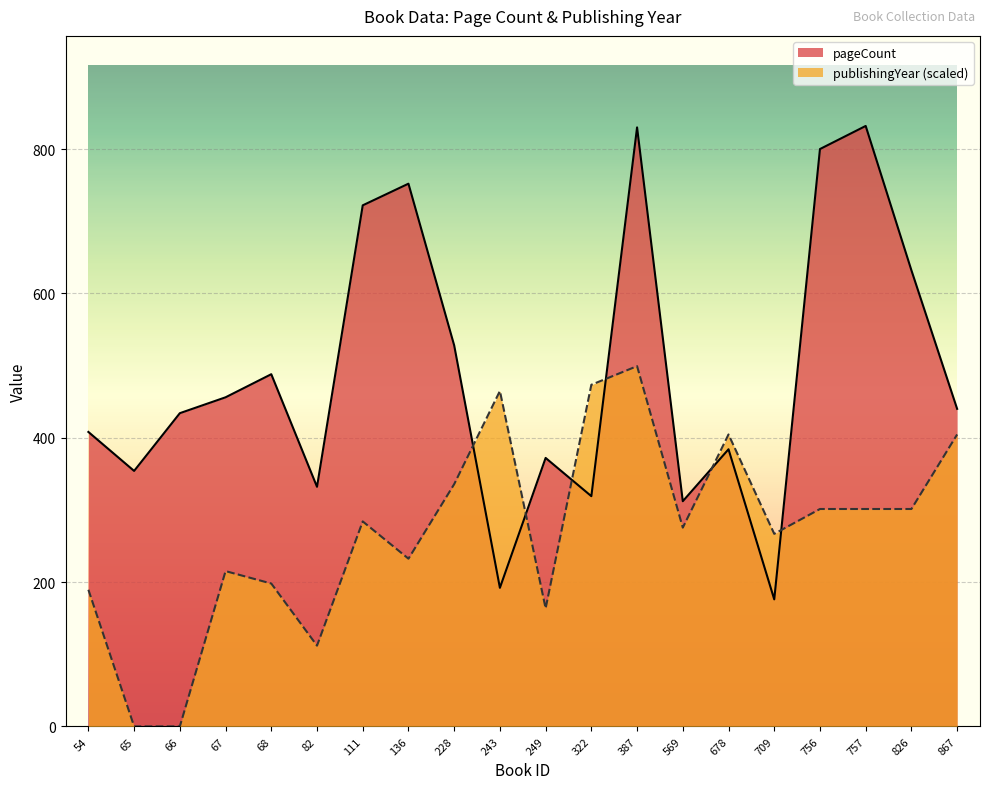

True or false: publishingYear has a value of 115.0 at 757.

False